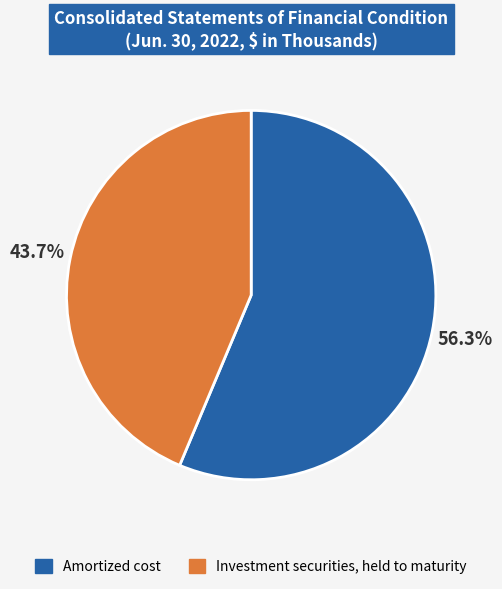

What percentage is NOT represented by Investment securities, held to maturity?

56.3%